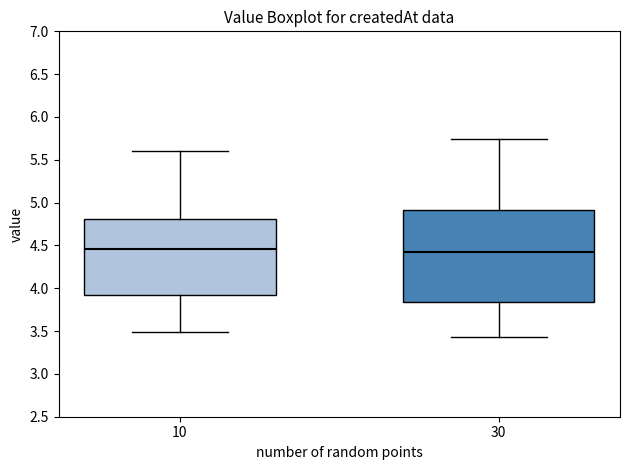

Comparing the boxes themselves (not the whiskers), which one is the tallest?

30